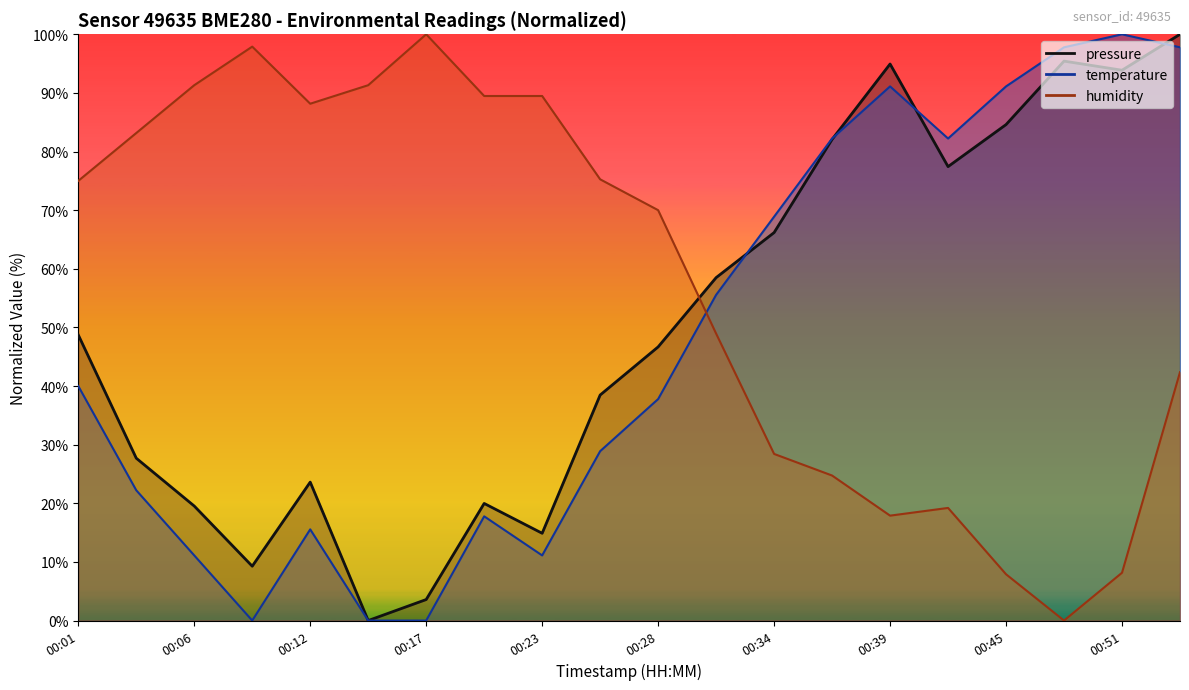

What is the value of the humidity point at the 5th from the left?

88.2